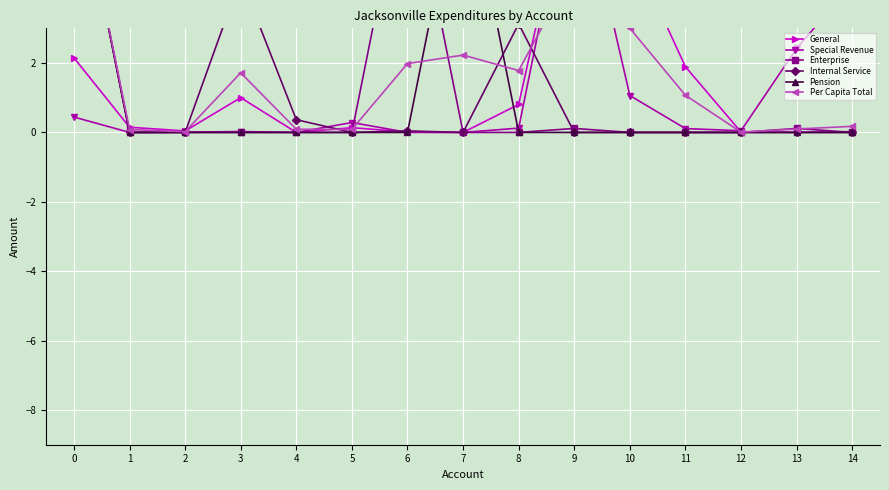

List the series in order of their peak value, highest first.

General, Special Revenue, Enterprise, Internal Service, Pension, Per Capita Total